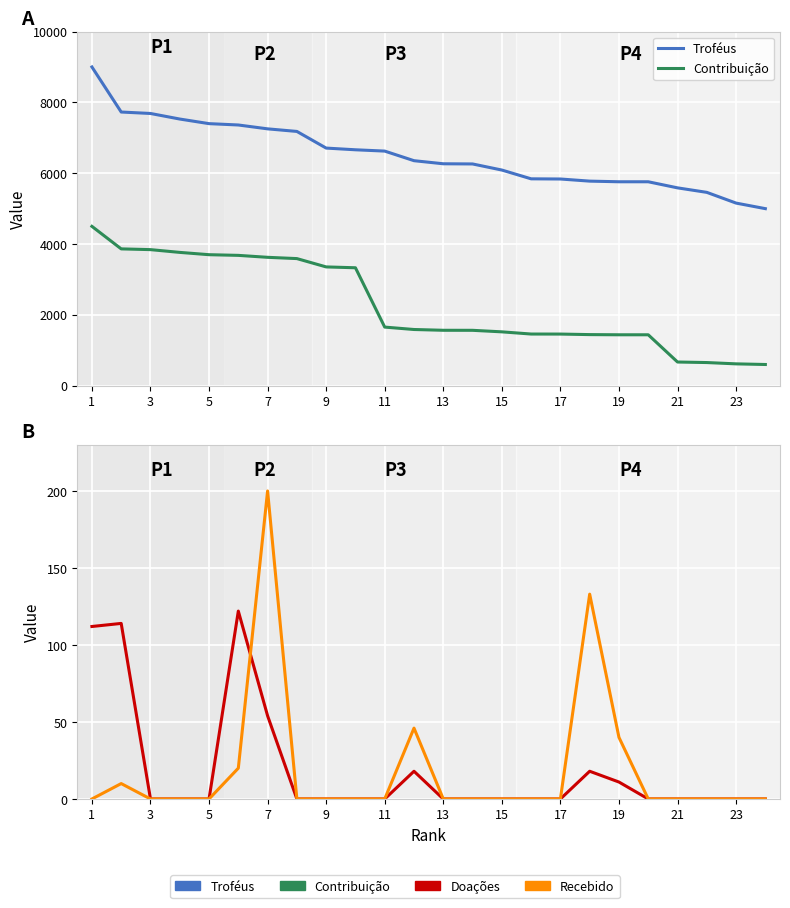

Is this an area chart (filled region under the line)?

No